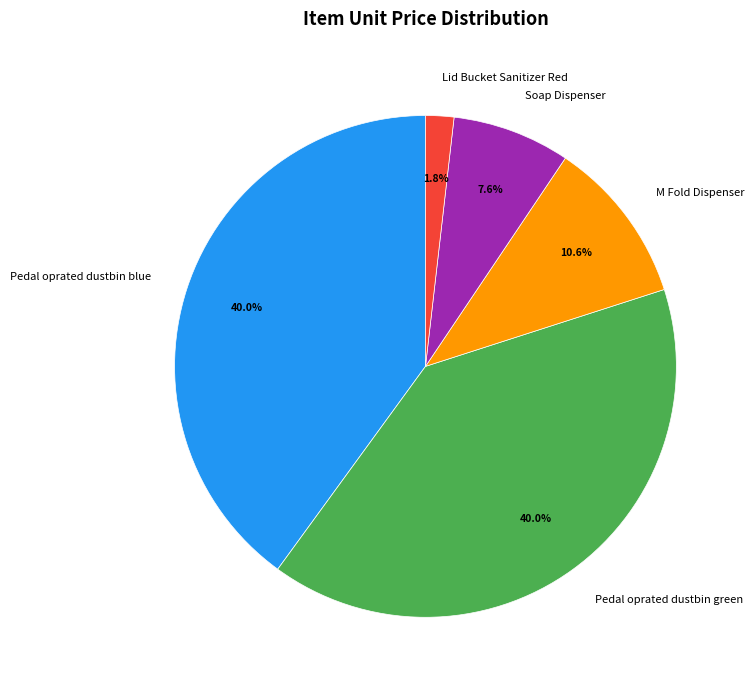

What is the smallest slice in the pie chart?

Lid Bucket Sanitizer Red